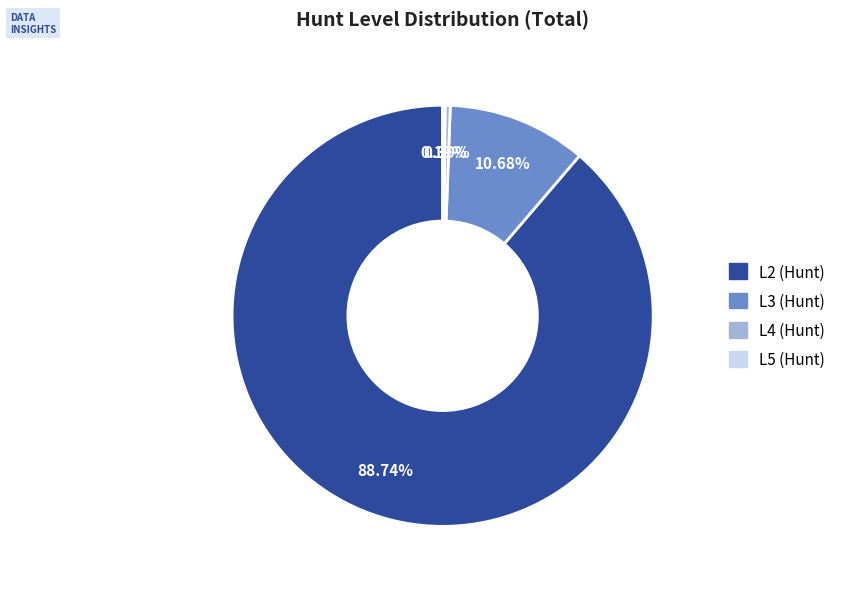

Do L4 (Hunt) and L3 (Hunt) together represent more than half of the pie?

No